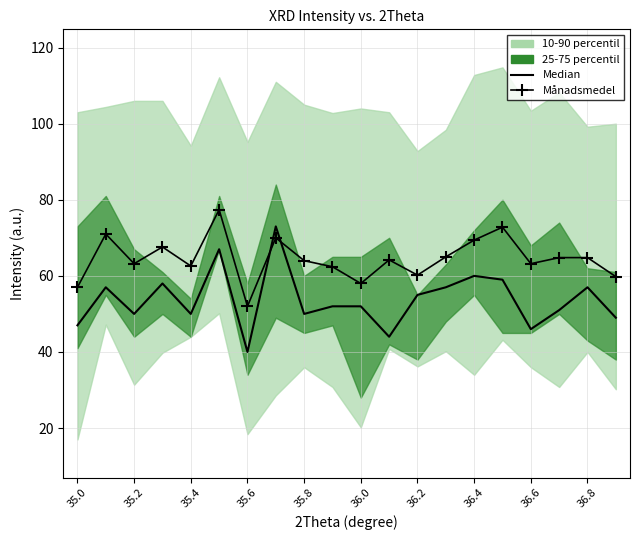

Is the value of Median at 35.0 greater than the value of Månadsmedel at 36.8?

No